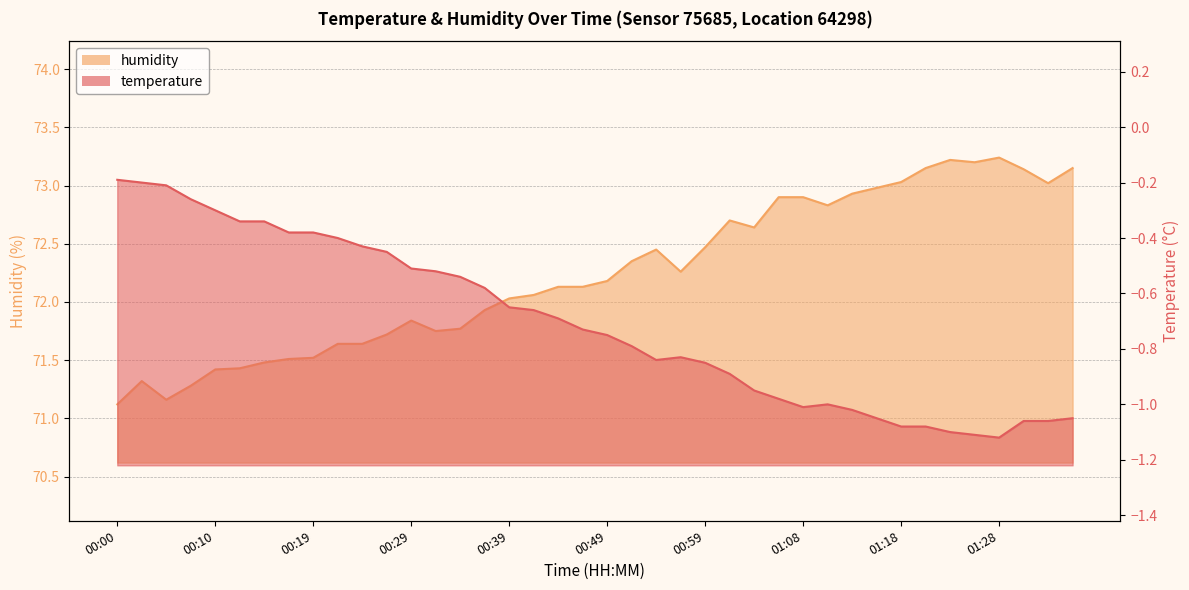

Rank the series by their average value, from highest to lowest.

humidity, temperature